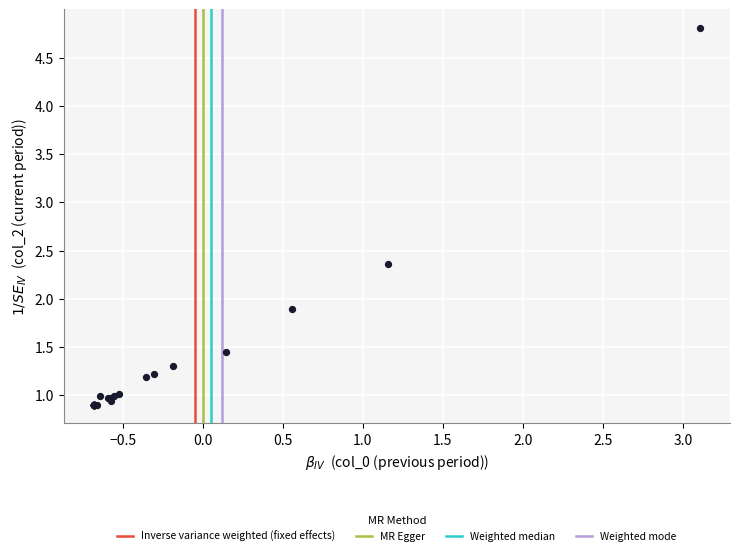

What Y value in the scatter plot is closest to 2?

1.9